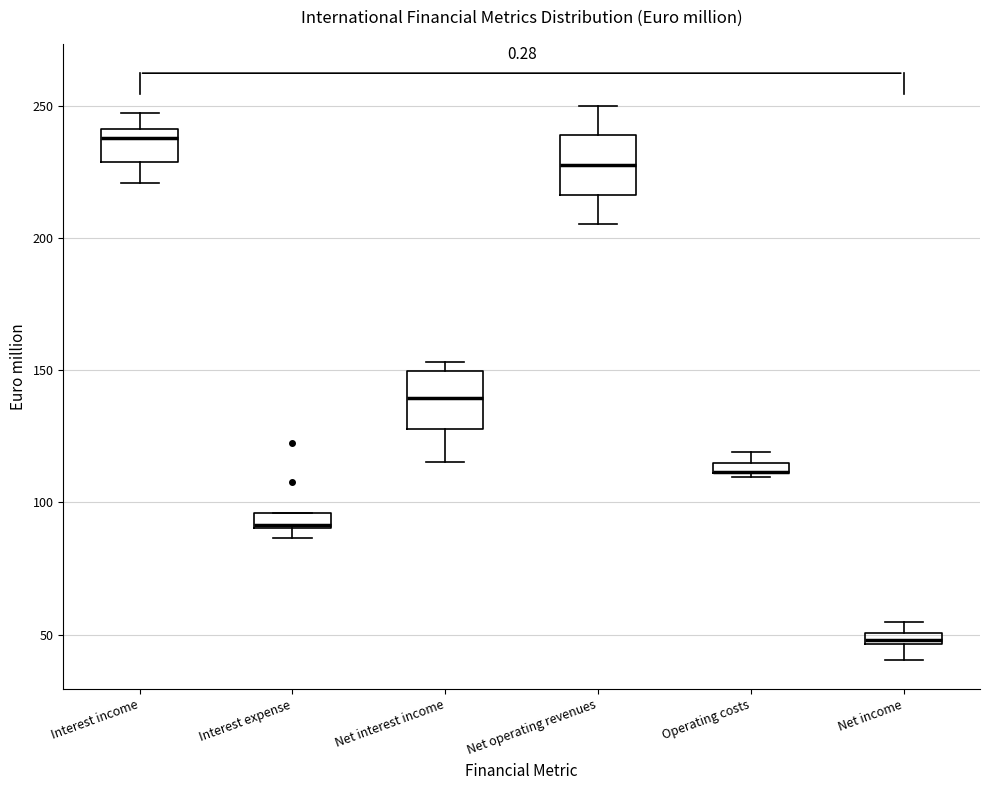

Where does the median line of the box for Net interest income sit on the y-axis? The values are not printed on the chart, so give them approximately, as read against the axis.

140